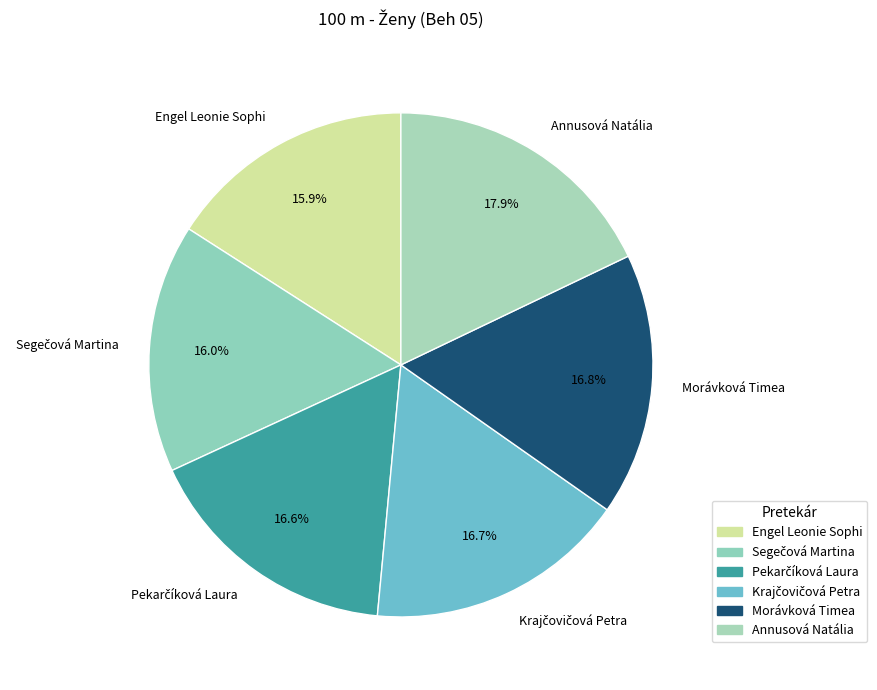

Is the sum of Engel Leonie Sophi and Annusová Natália greater than half?

No